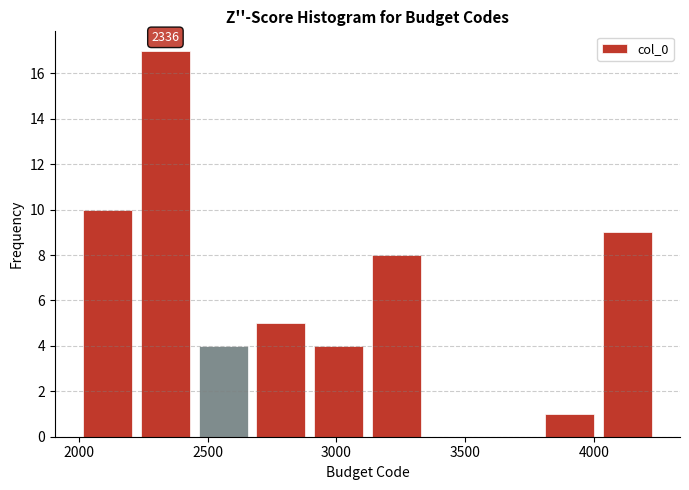

Which range on the x-axis has the tallest bar?

2200 to 2450